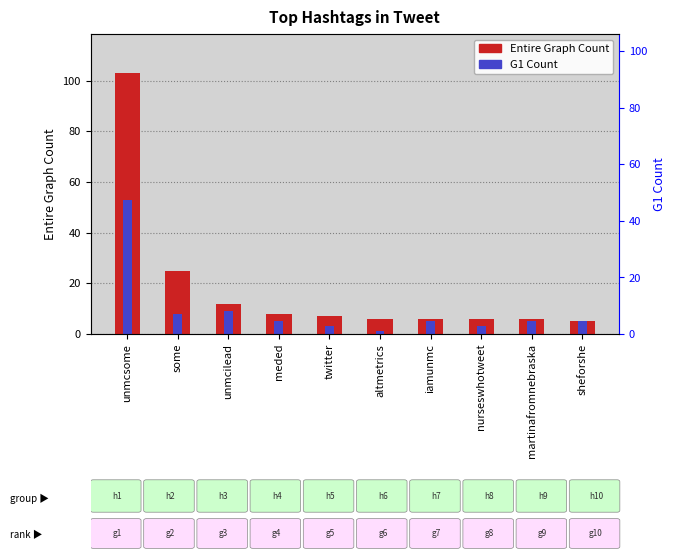

What is the average value of the Entire Graph Count series?

18